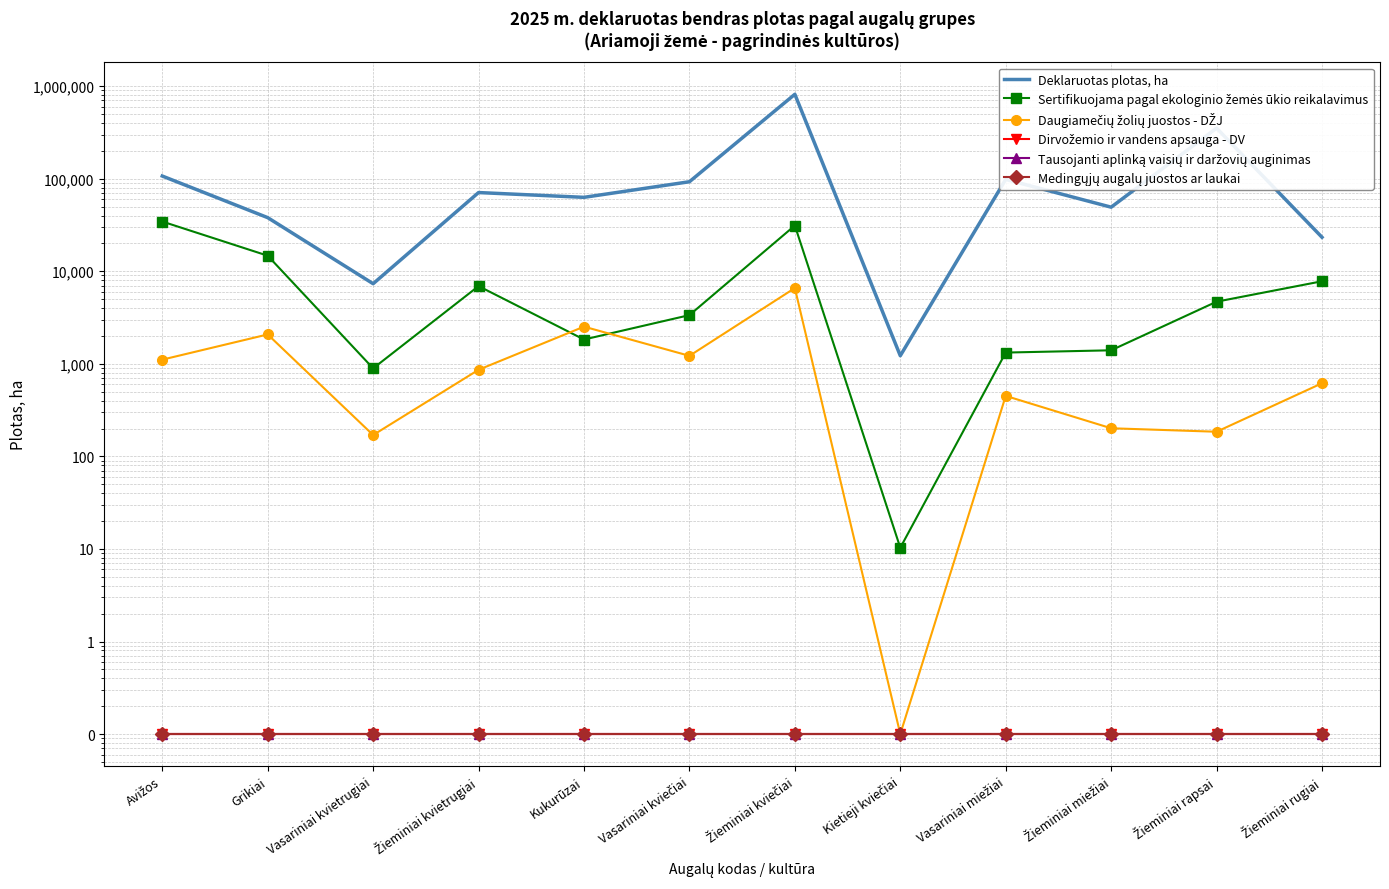

Reading right to left, transcribe all the data shown in this chart.

Deklaruotas plotas, ha: Žieminiai rugiai=23288.3	Žieminiai rapsai=351796.4	Žieminiai miežiai=49246.4	Vasariniai miežiai=98310.2	Kietieji kviečiai=1223.5	Žieminiai kviečiai=816761.5	Vasariniai kviečiai=92722.5	Kukurūzai=62900.2	Žieminiai kvietrugiai=70853.4	Vasariniai kvietrugiai=7337.3	Grikiai=37970.0	Avižos=106867.0
Sertifikuojama pagal ekologinio žemės ūkio reikalavimus: Žieminiai rugiai=7799.1	Žieminiai rapsai=4692.4	Žieminiai miežiai=1400.1	Vasariniai miežiai=1323.1	Kietieji kviečiai=10.3	Žieminiai kviečiai=31206.7	Vasariniai kviečiai=3358.9	Kukurūzai=1830.6	Žieminiai kvietrugiai=6913.6	Vasariniai kvietrugiai=893.5	Grikiai=14728.9	Avižos=34451.7
Daugiamečių žolių juostos - DŽJ: Žieminiai rugiai=617.0	Žieminiai rapsai=184.6	Žieminiai miežiai=201.3	Vasariniai miežiai=450.2	Kietieji kviečiai=0.1	Žieminiai kviečiai=6587.2	Vasariniai kviečiai=1219.6	Kukurūzai=2521.7	Žieminiai kvietrugiai=862.3	Vasariniai kvietrugiai=170.1	Grikiai=2077.2	Avižos=1109.3
Dirvožemio ir vandens apsauga - DV: Žieminiai rugiai=0.1	Žieminiai rapsai=0.1	Žieminiai miežiai=0.1	Vasariniai miežiai=0.1	Kietieji kviečiai=0.1	Žieminiai kviečiai=0.1	Vasariniai kviečiai=0.1	Kukurūzai=0.1	Žieminiai kvietrugiai=0.1	Vasariniai kvietrugiai=0.1	Grikiai=0.1	Avižos=0.1
Tausojanti aplinką vaisių ir daržovių auginimas: Žieminiai rugiai=0.1	Žieminiai rapsai=0.1	Žieminiai miežiai=0.1	Vasariniai miežiai=0.1	Kietieji kviečiai=0.1	Žieminiai kviečiai=0.1	Vasariniai kviečiai=0.1	Kukurūzai=0.1	Žieminiai kvietrugiai=0.1	Vasariniai kvietrugiai=0.1	Grikiai=0.1	Avižos=0.1
Medingųjų augalų juostos ar laukai: Žieminiai rugiai=0.1	Žieminiai rapsai=0.1	Žieminiai miežiai=0.1	Vasariniai miežiai=0.1	Kietieji kviečiai=0.1	Žieminiai kviečiai=0.1	Vasariniai kviečiai=0.1	Kukurūzai=0.1	Žieminiai kvietrugiai=0.1	Vasariniai kvietrugiai=0.1	Grikiai=0.1	Avižos=0.1